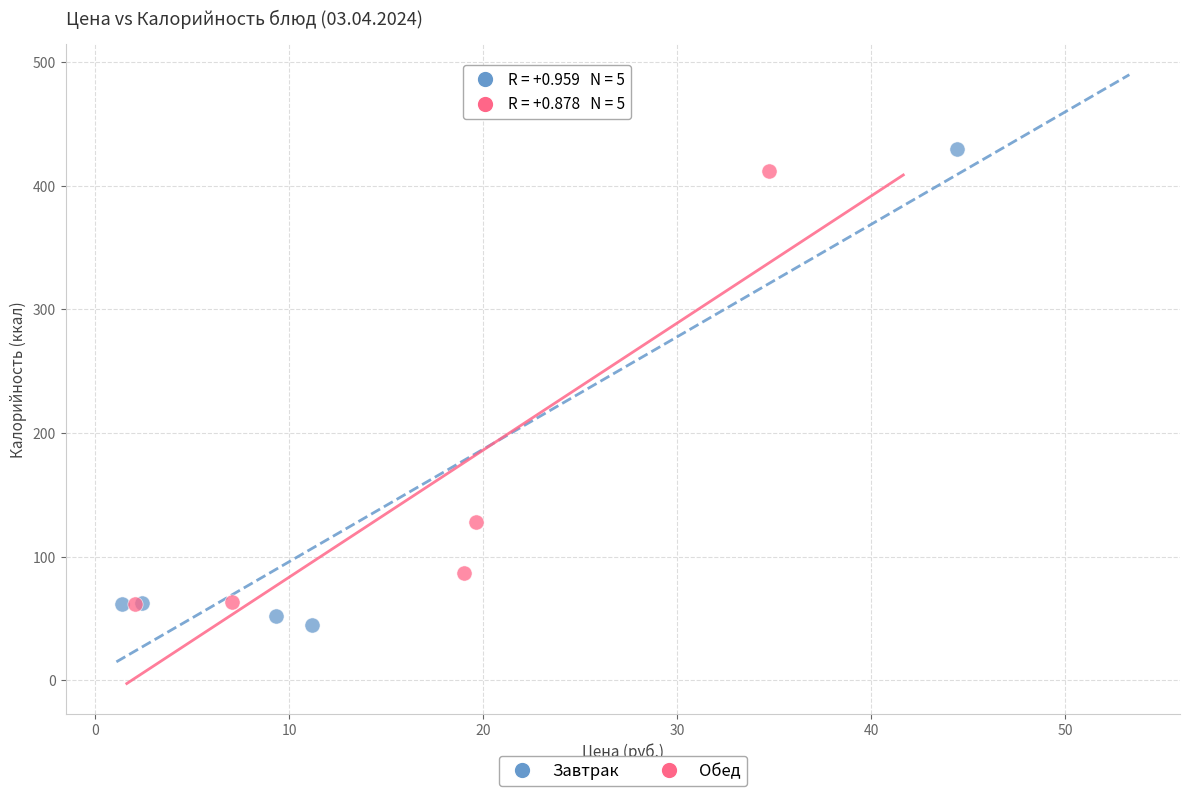

What are all the series names shown in the legend?

Завтрак, Обед